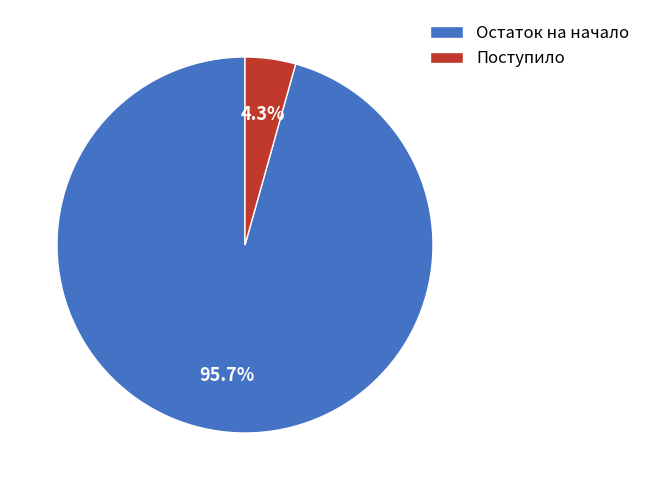

Rank the categories by value from lowest to highest.

Поступило, Остаток на начало